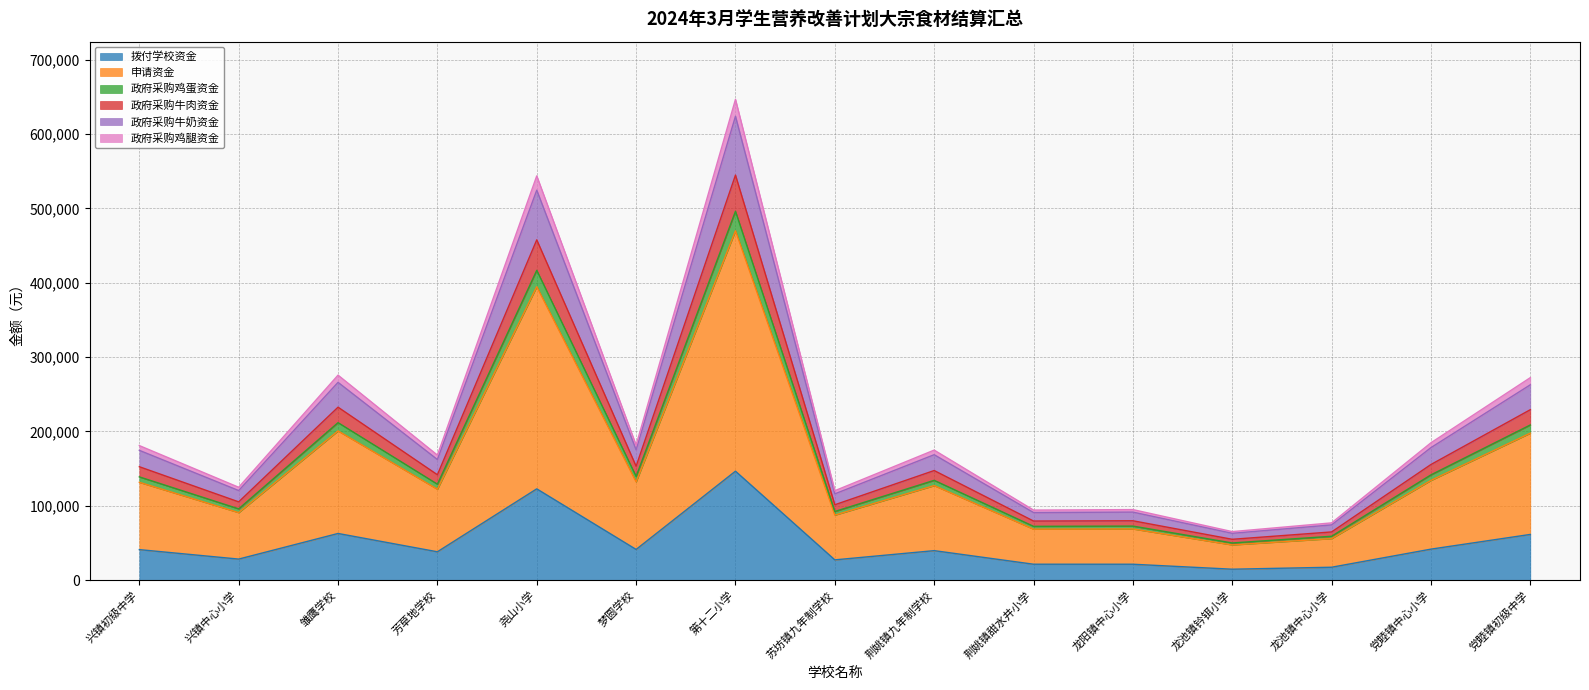

Is it true that 政府采购牛肉资金 equals 52391.0 at 党睦镇中心小学?

False